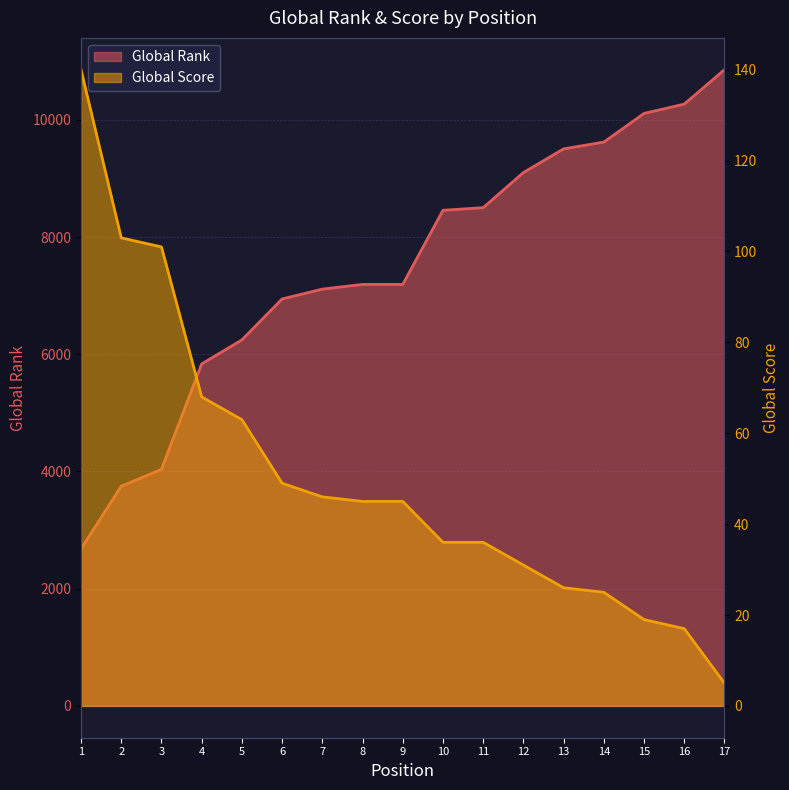

Which series has the largest total across all categories?

Global Rank